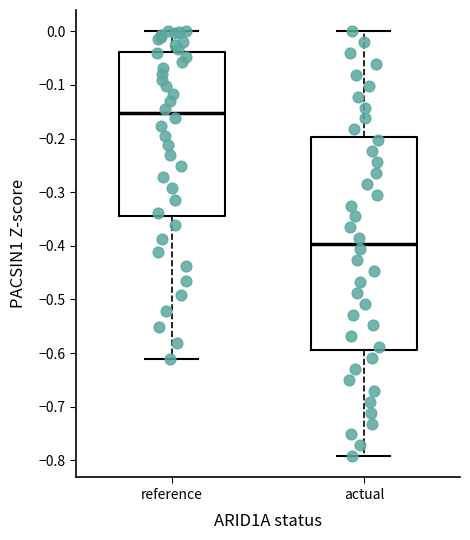

Reading left to right, transcribe this box plot: for each box, give where its median line is, the range the box spans, and where its two whiskers end, as read against the y-axis. The values are not printed on the chart, so give them approximately, as read against the axis.

reference: median -0.15, box -0.34 to -0.04, whiskers -0.61 to 0.00
actual: median -0.40, box -0.59 to -0.20, whiskers -0.79 to 0.00